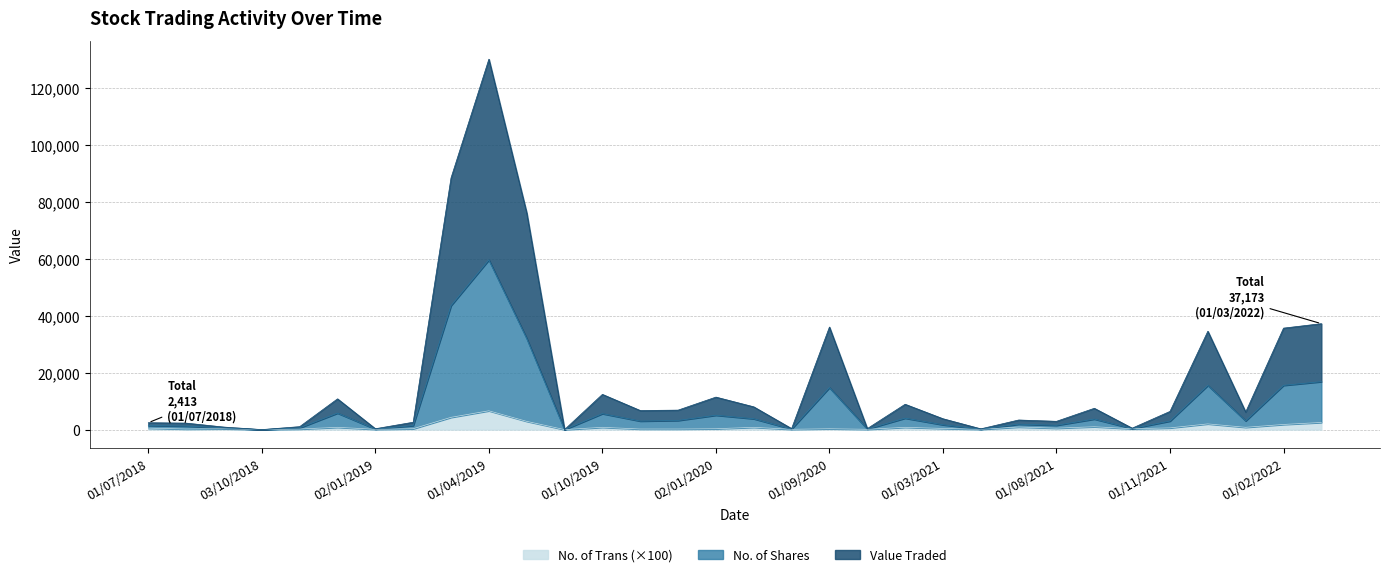

What is the greatest value displayed?

129992